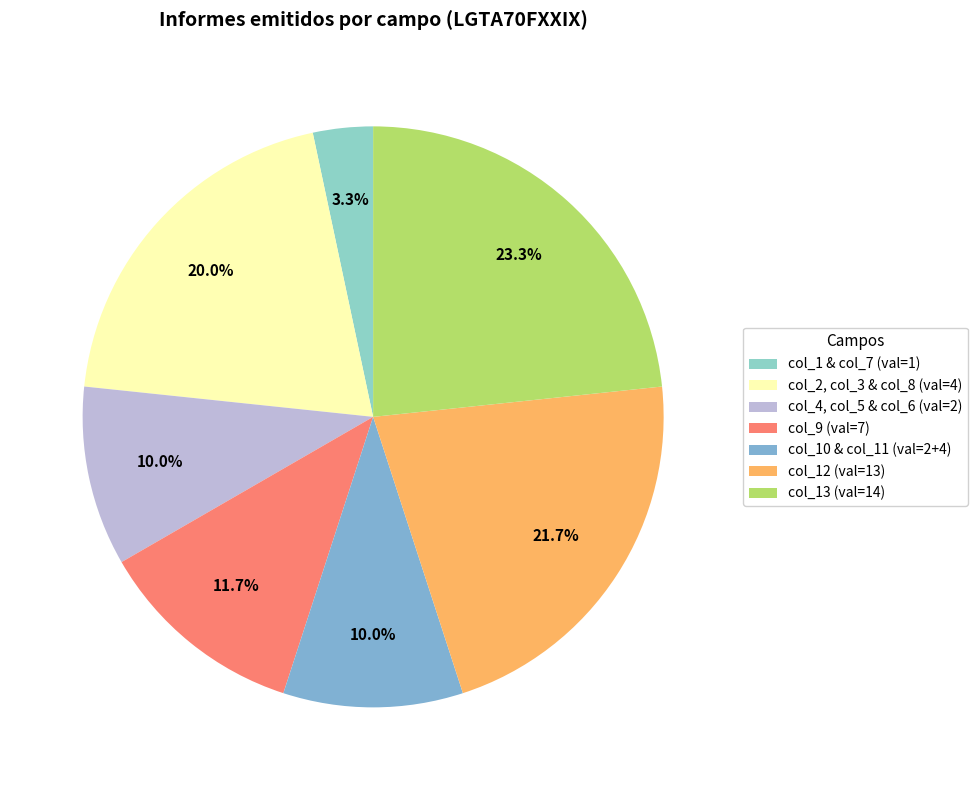

How many slices are in this pie chart?

7